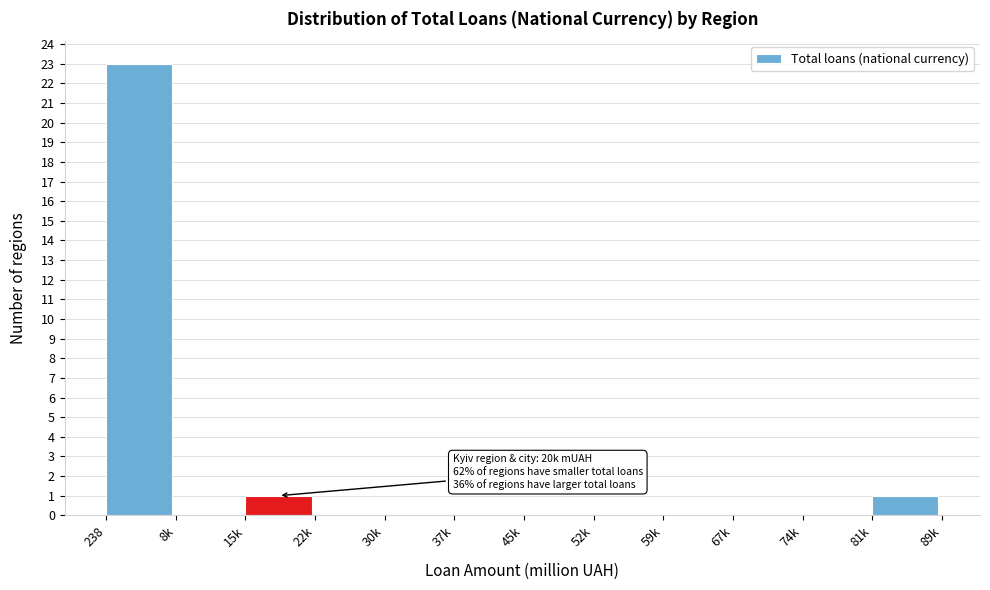

Reading right to left, what are all the values shown in this chart?

81k=1	74k=0	67k=0	59k=0	52k=0	45k=0	37k=0	30k=0	22k=0	15k=1	8k=0	238=23